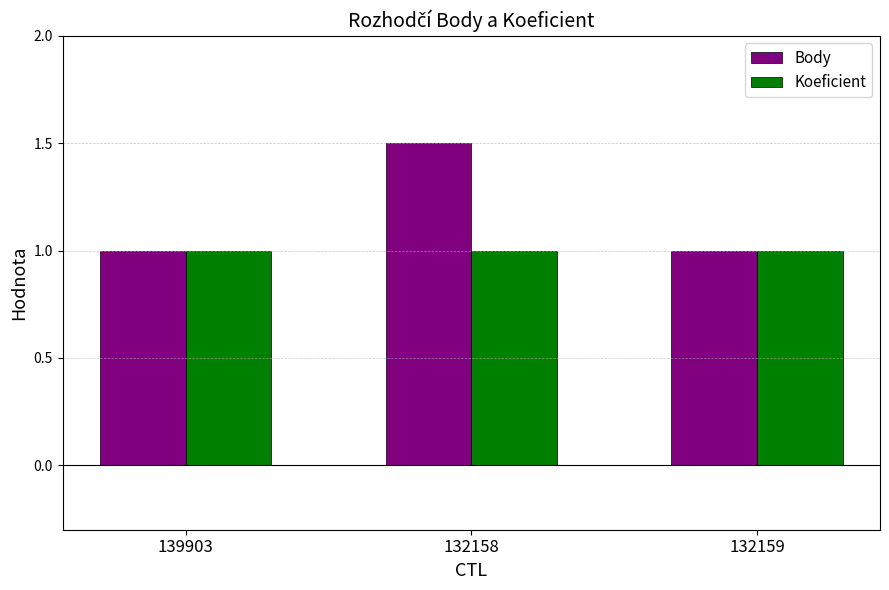

List the series in order of their peak value, lowest first.

Koeficient, Body